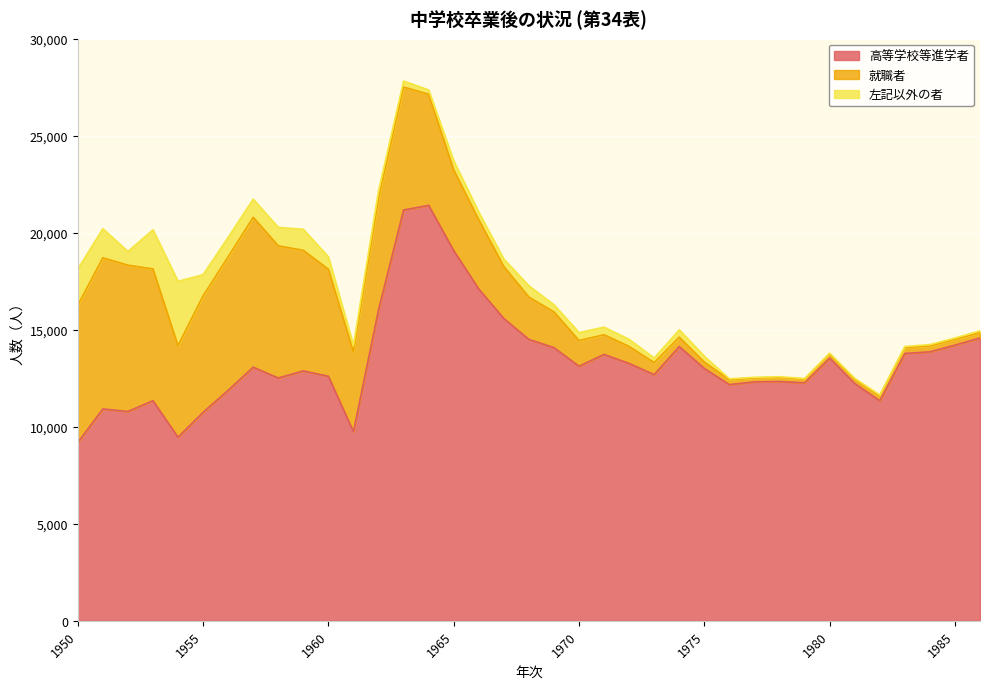

What is the difference between the second highest and minimum values in the 高等学校等進学者 series?

11986